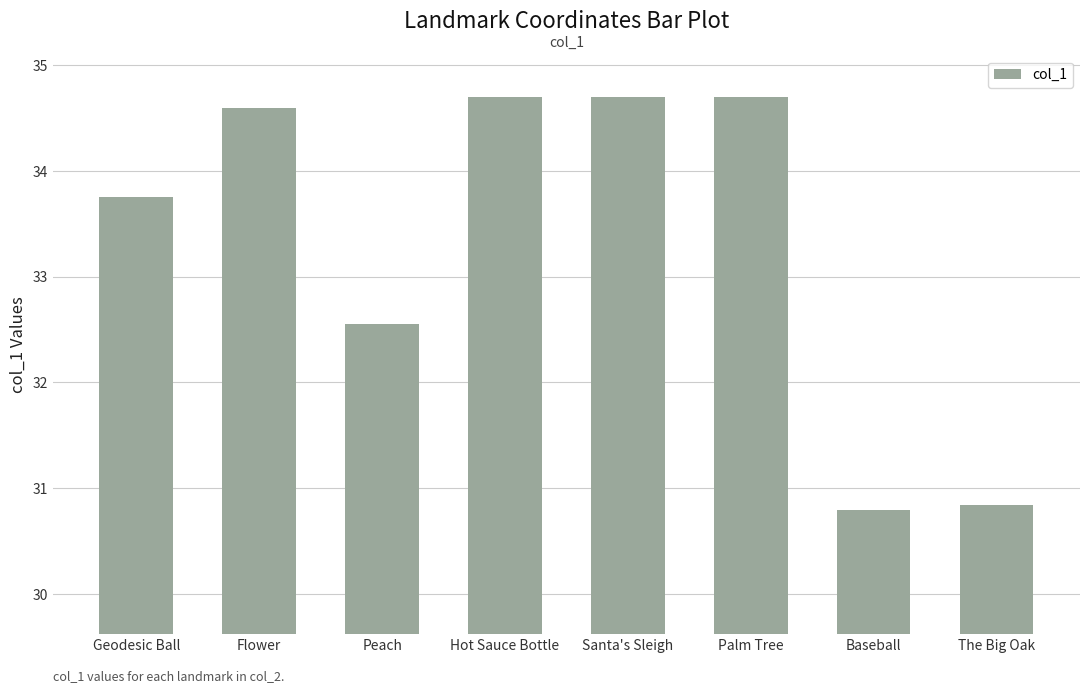

Reading left to right, transcribe all the data shown in this chart.

Geodesic Ball=33.8	Flower=34.6	Peach=32.6	Hot Sauce Bottle=34.7	Santa's Sleigh=34.7	Palm Tree=34.7	Baseball=30.8	The Big Oak=30.8